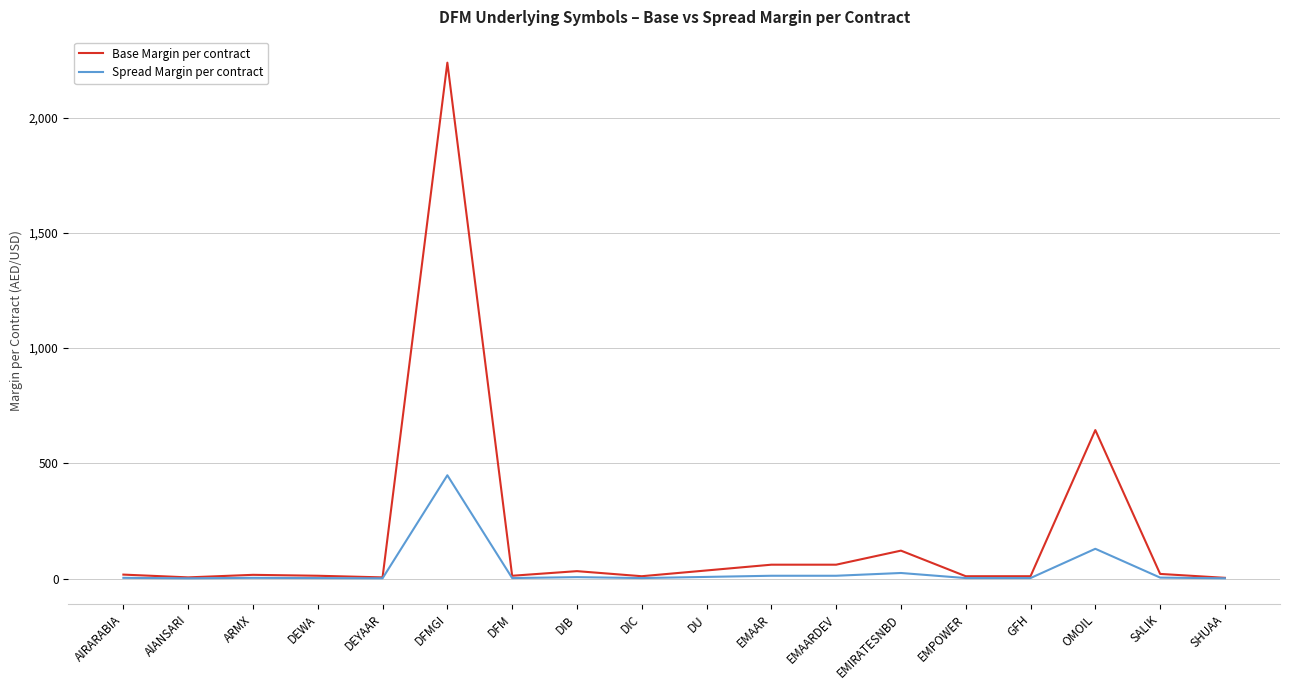

At how many categories does at least one series exceed 190?

2